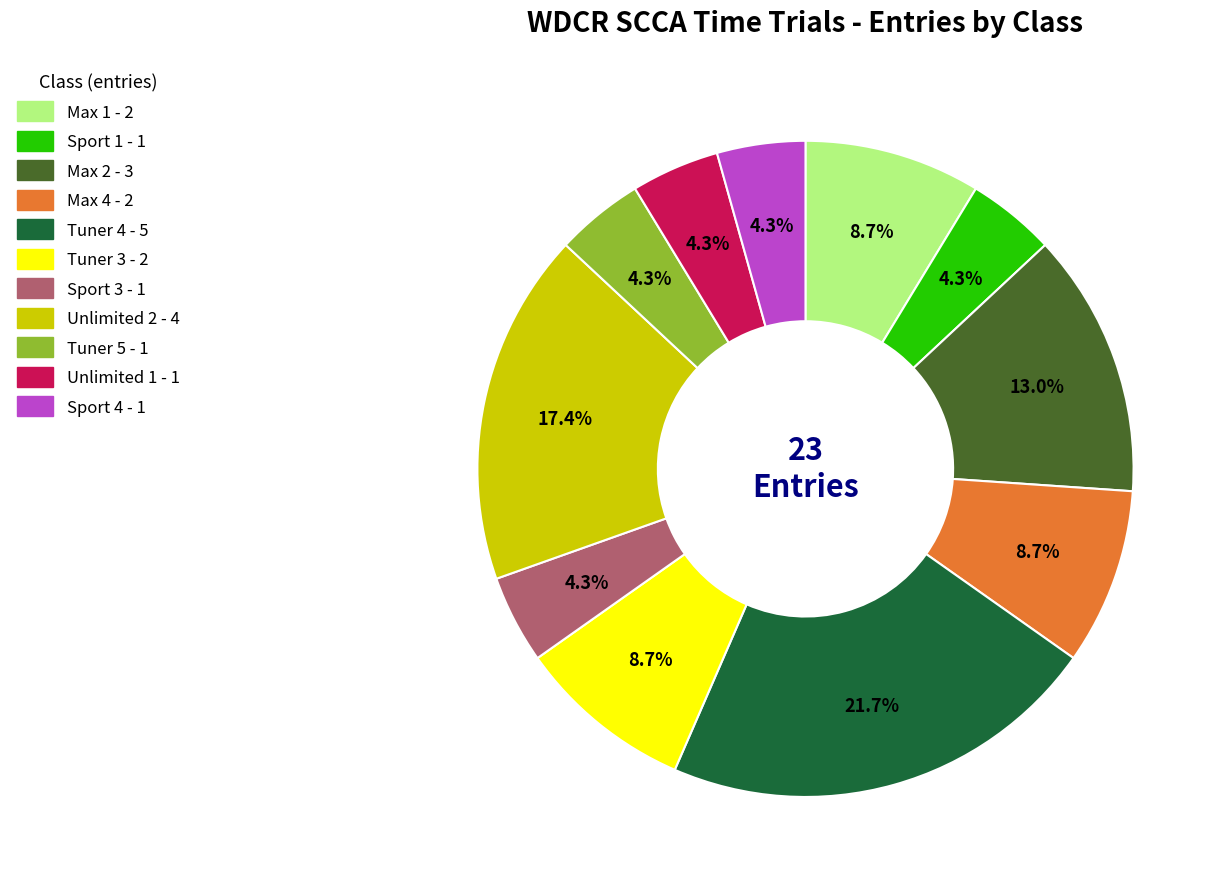

What is the largest slice in the pie chart?

Tuner 4